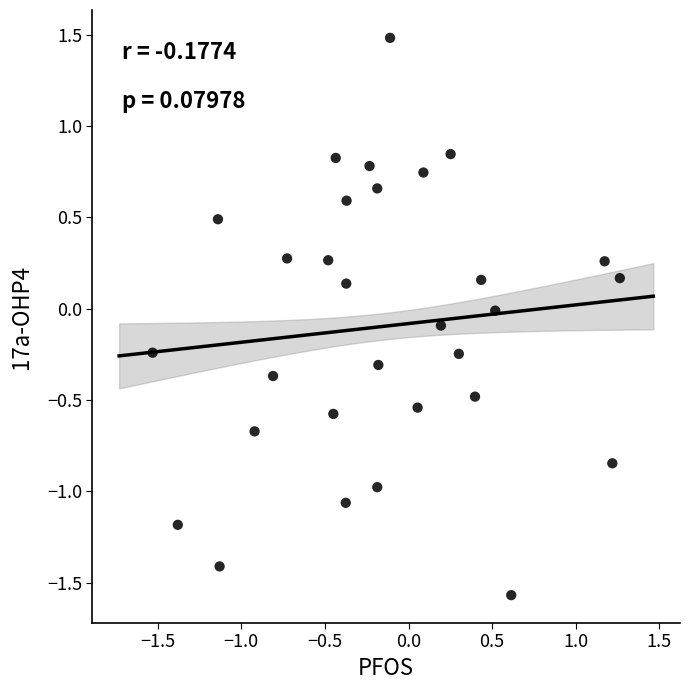

What is the range of X values (max minus min)?

2.8